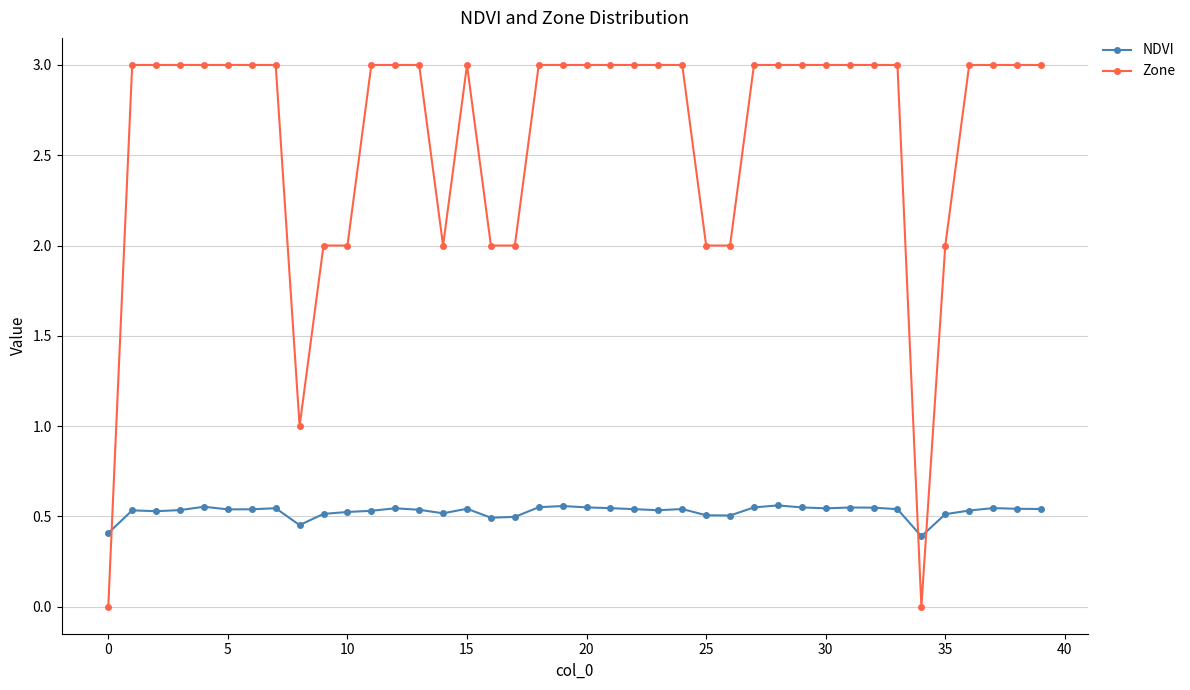

What is the value of the Zone point at the 28th from the left?

3.0